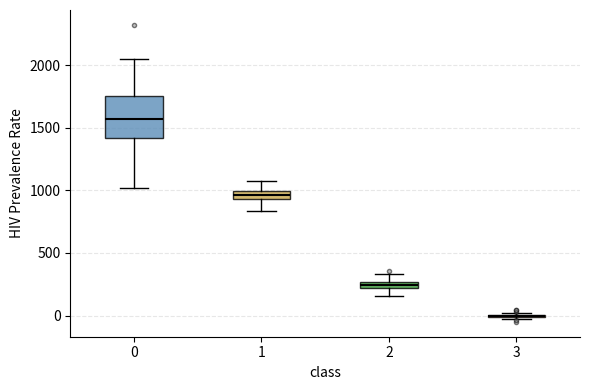

Which box is the tallest, from its lower edge to its upper edge?

0